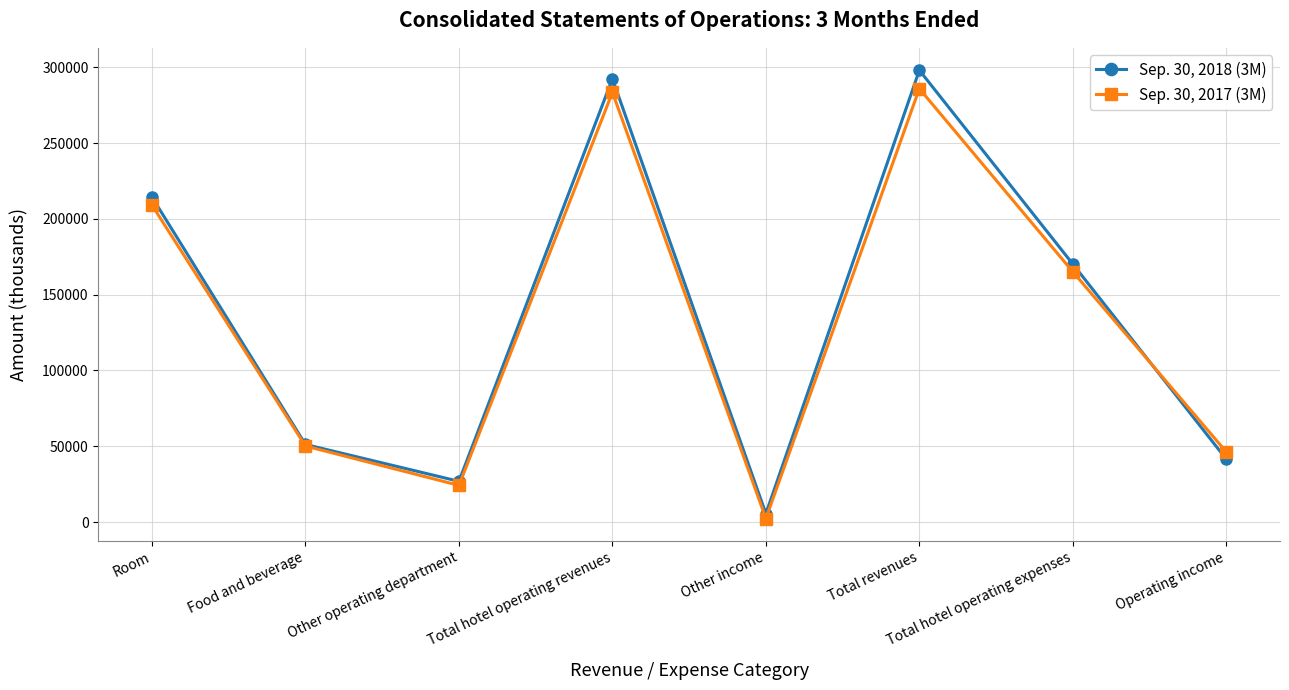

What is the difference between the highest and lowest values at Room?

5264